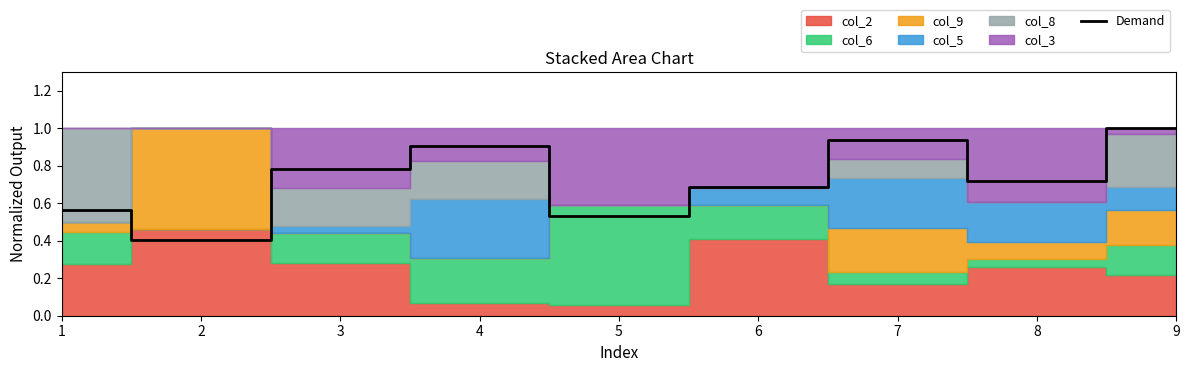

Reading right to left, extract all data points from this chart.

9=1.0	8=0.7	7=0.9	6=0.7	5=0.5	4=0.9	3=0.8	2=0.4	1=0.6